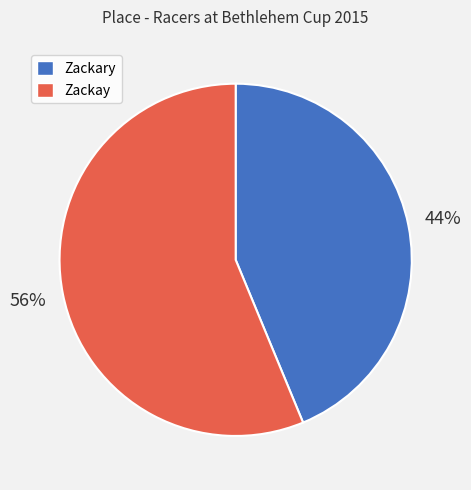

The Zackary slice represents 37% of the pie. True or false?

False